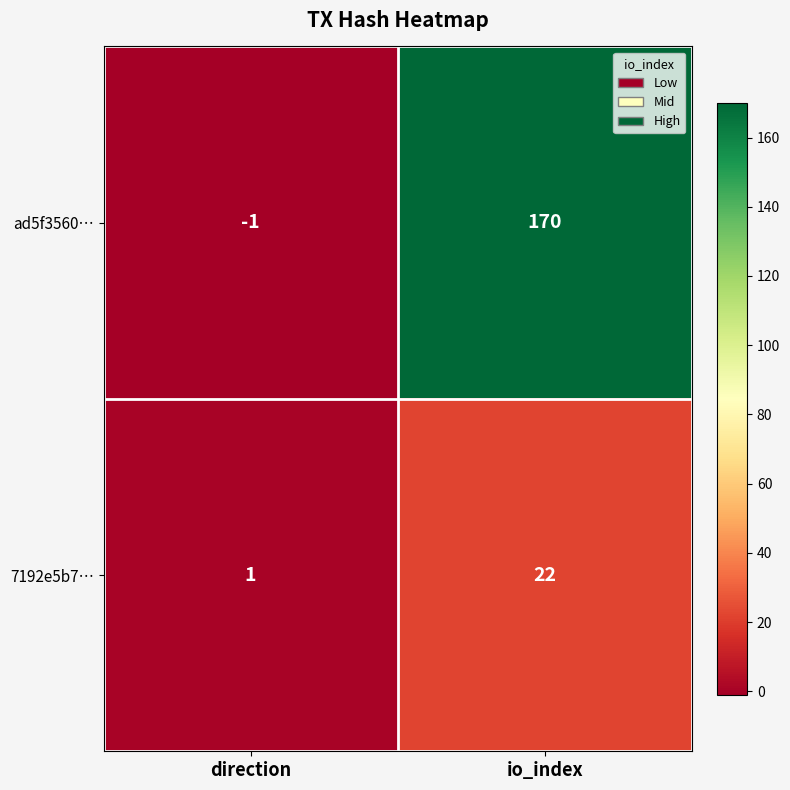

At which category does the chart reach its minimum across all series?

direction